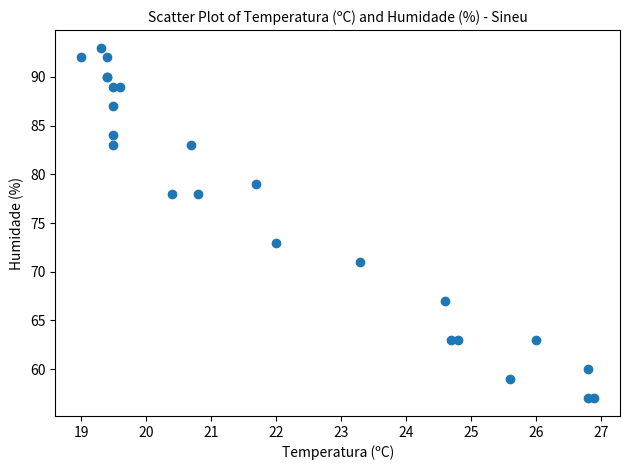

What Y value in the scatter plot is closest to 75?

73